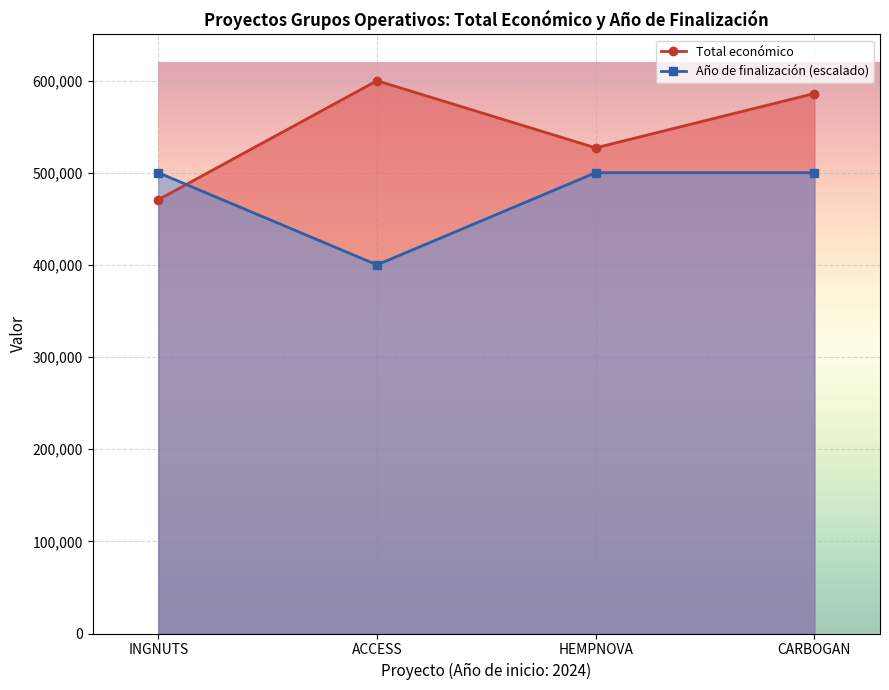

At which label does Total económico first exceed 585914?

ACCESS